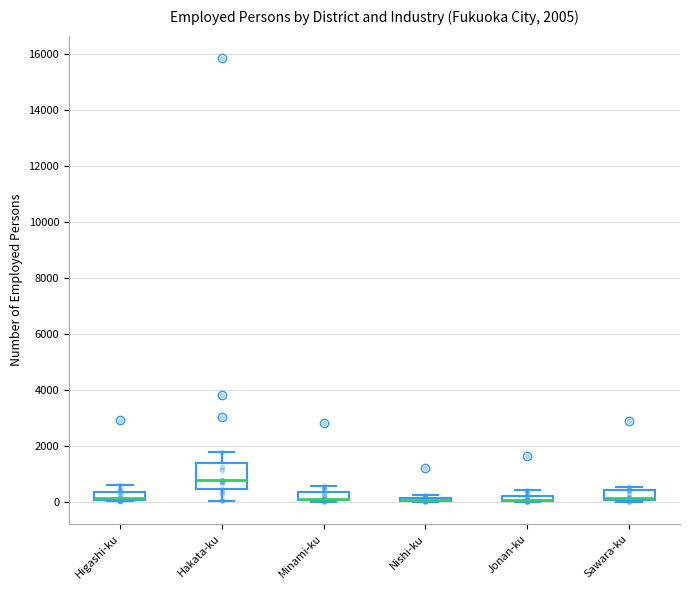

Comparing the boxes themselves (not the whiskers), which one is the tallest?

Hakata-ku